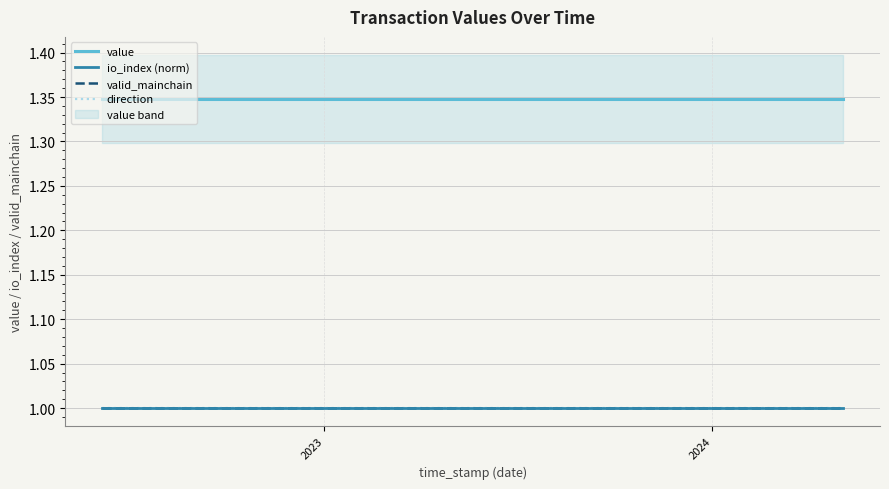

Is it true that io_index (norm) equals 1.4 at 6?

False